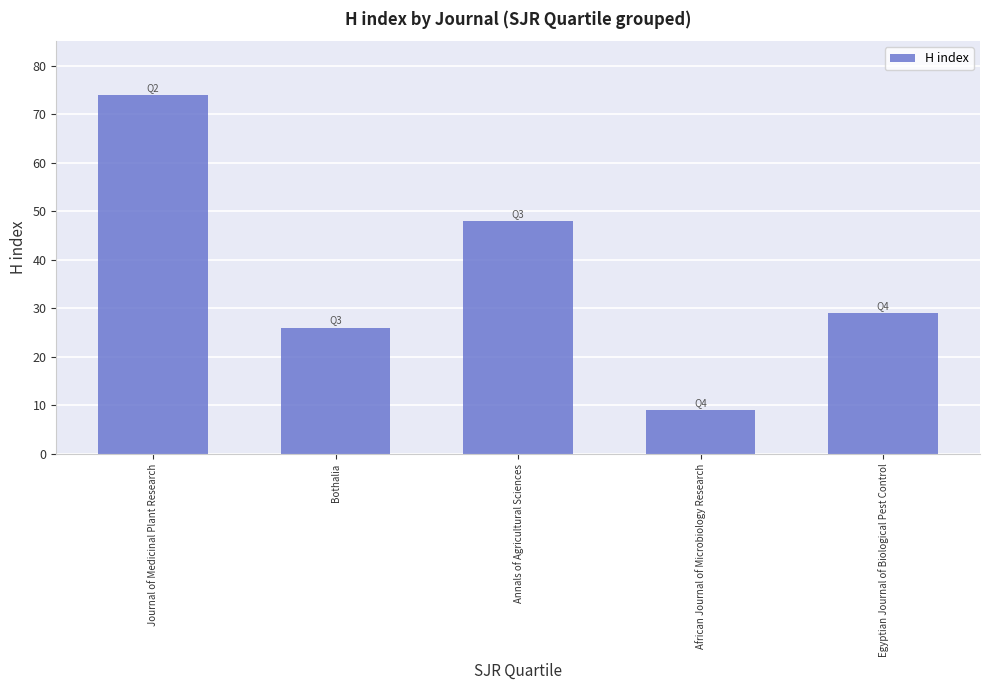

What is the sum of all values?

186